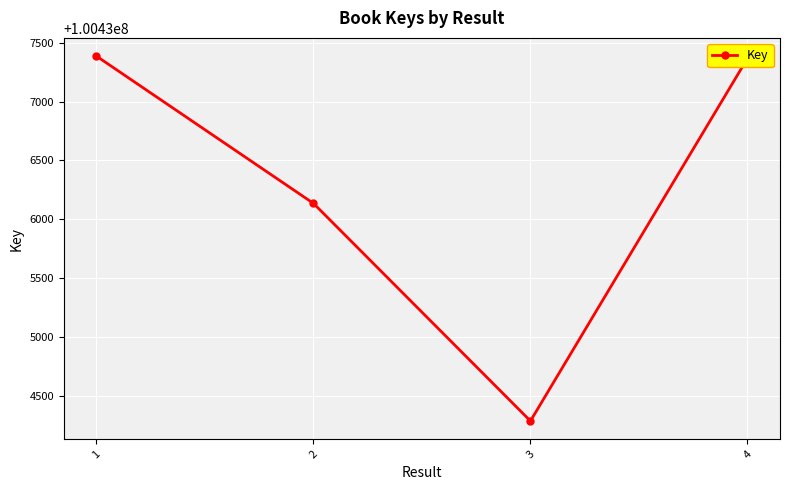

Reading right to left, transcribe all the data shown in this chart.

4=100437366	3=100434290	2=100436136	1=100437385